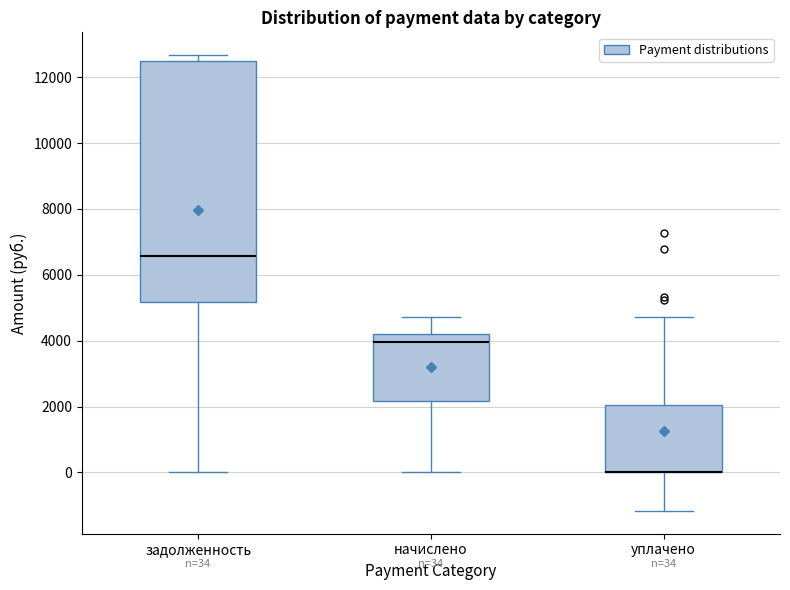

Comparing the boxes themselves (not the whiskers), which one is the tallest?

задолженность